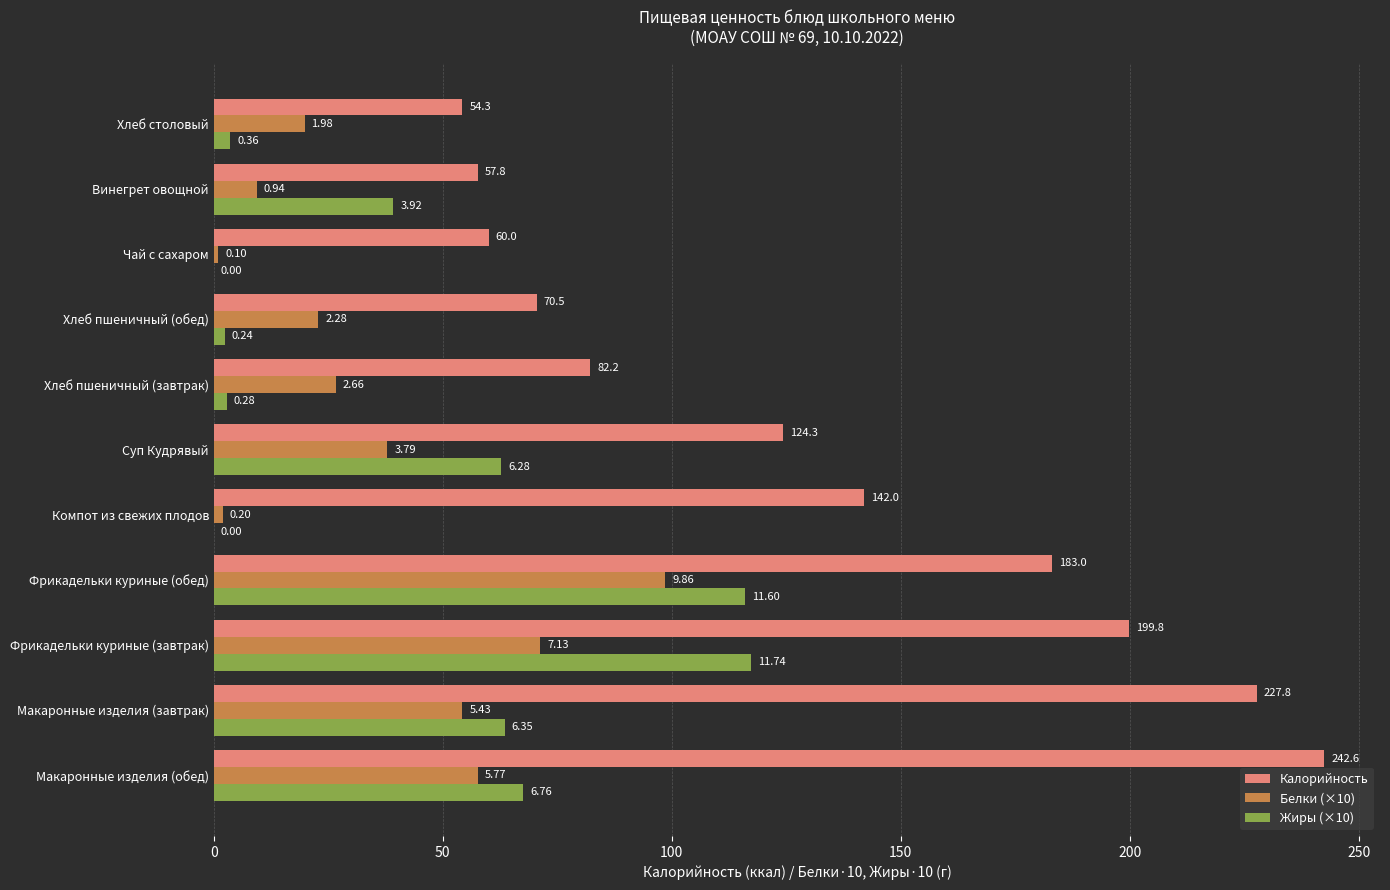

What are all the series names shown in the legend?

Калорийность, Белки (×10), Жиры (×10)